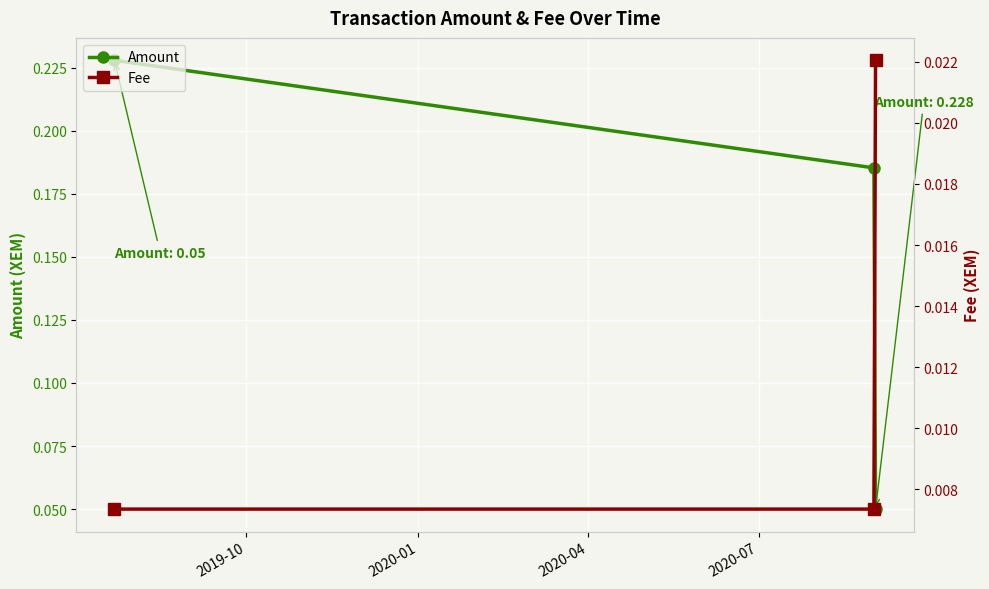

Reading right to left, list all the values displayed in this chart.

Amount: 0.1	0.2	0.2
Fee: 0.0	0.0	0.0